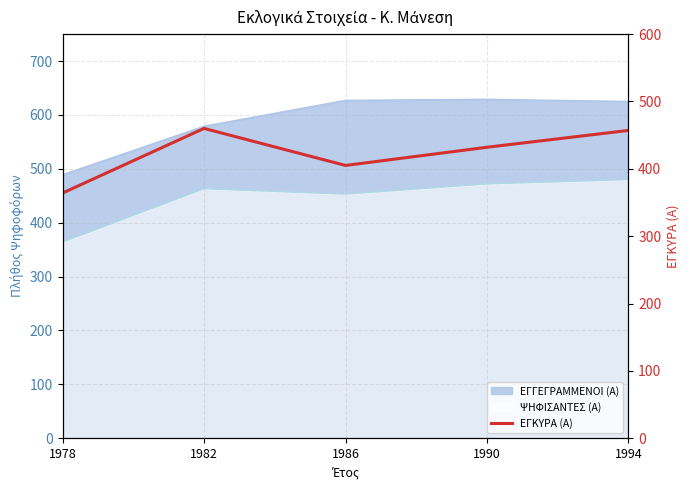

What is the minimum value shown in the chart?

364